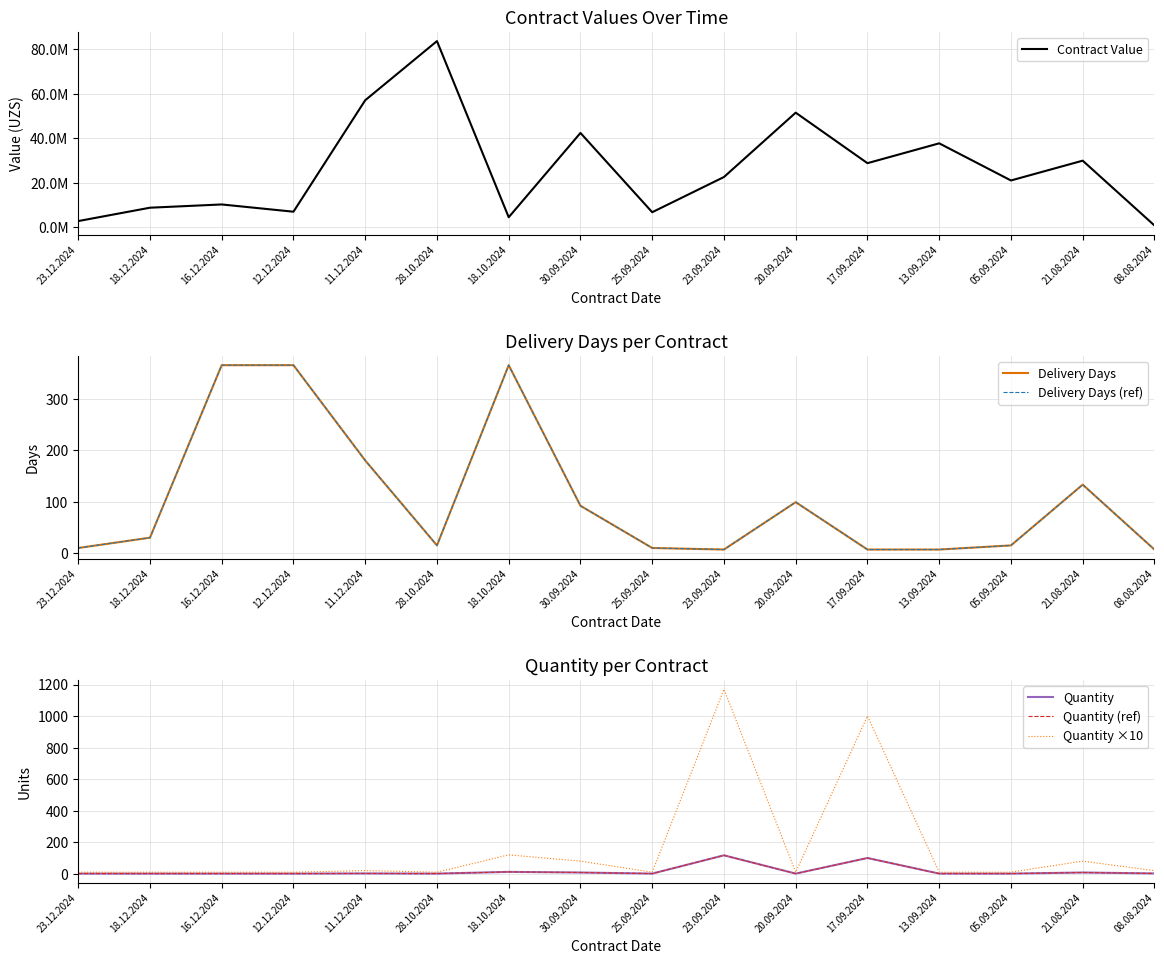

What is the average value of the Delivery Days (ref) series?

106.7